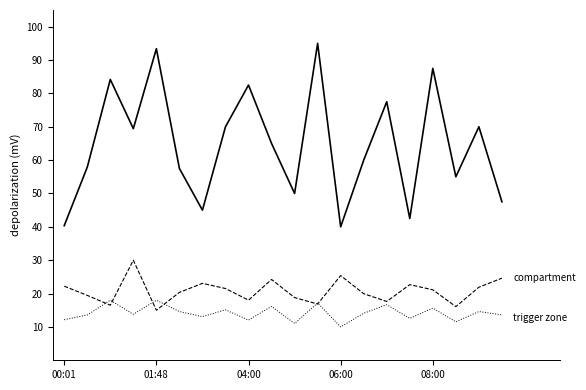

What is the greatest value displayed?

95.0